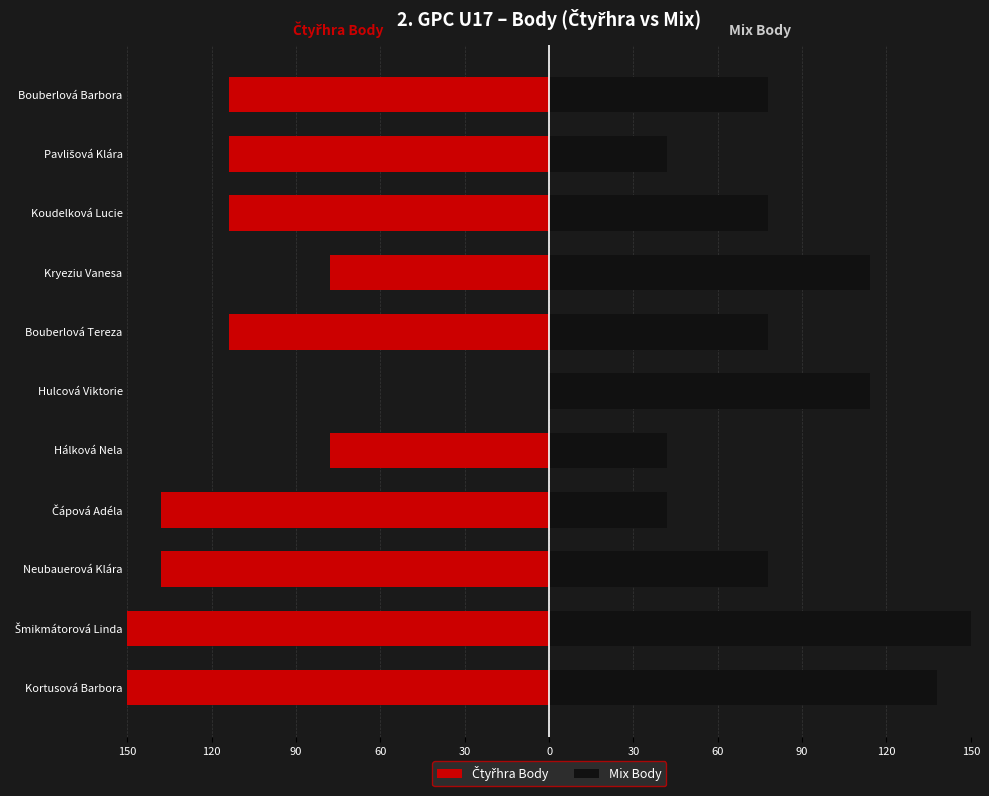

True or false: Čtyřhra Body has a value of -70 at Hulcová Viktorie.

False